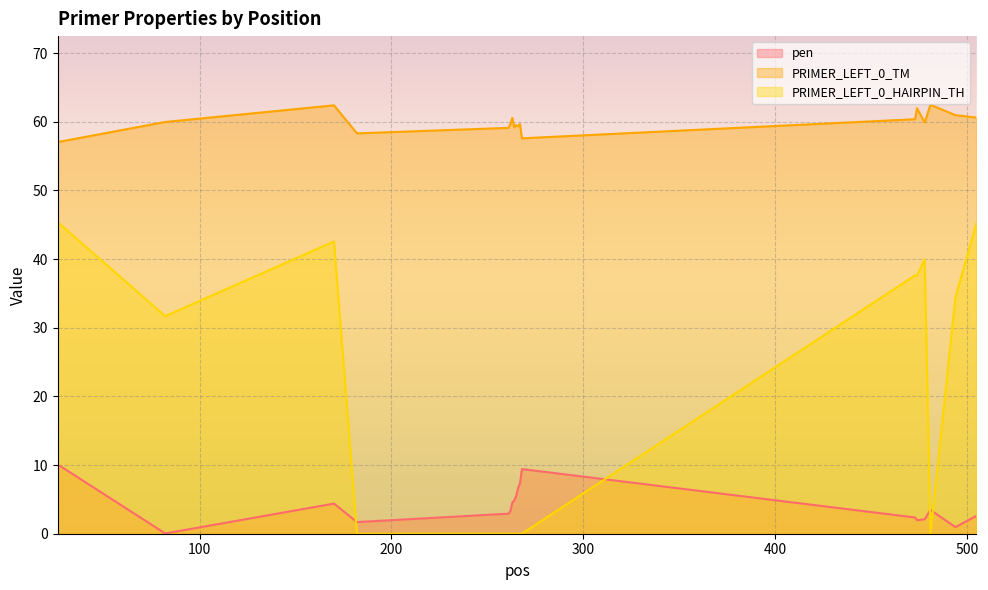

At which category does the chart reach its minimum across all series?

182